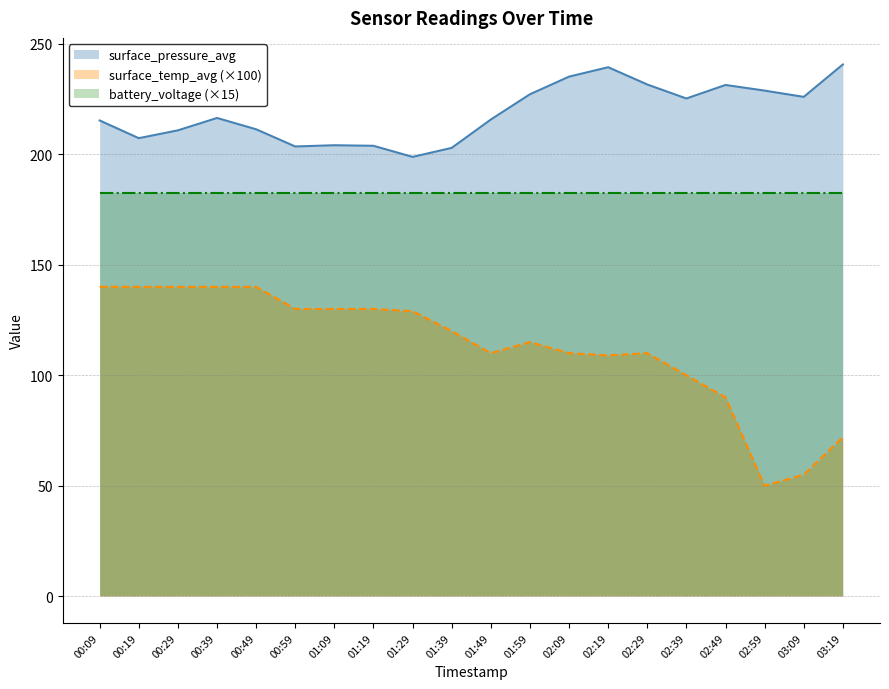

At which category does surface_pressure_avg reach its first local peak?

00:39